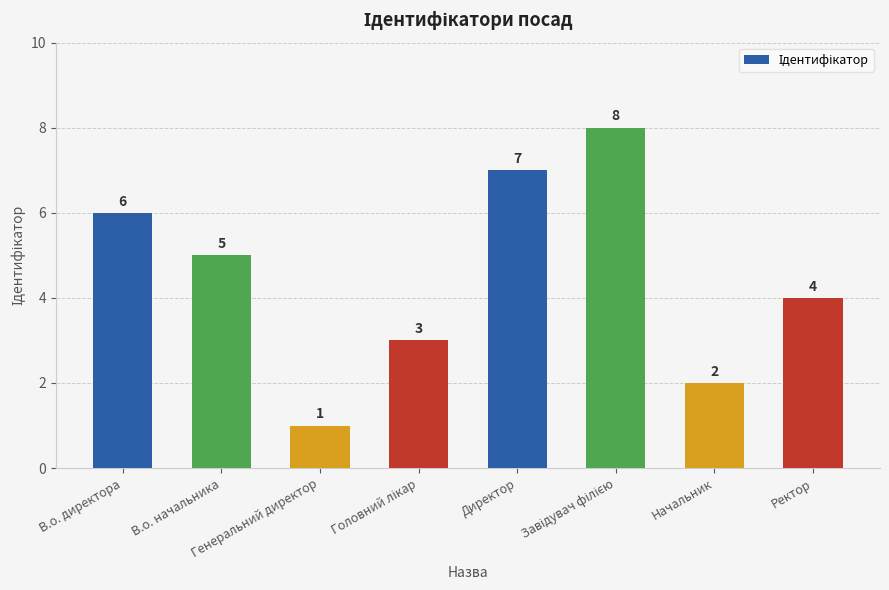

What is the greatest value displayed?

8